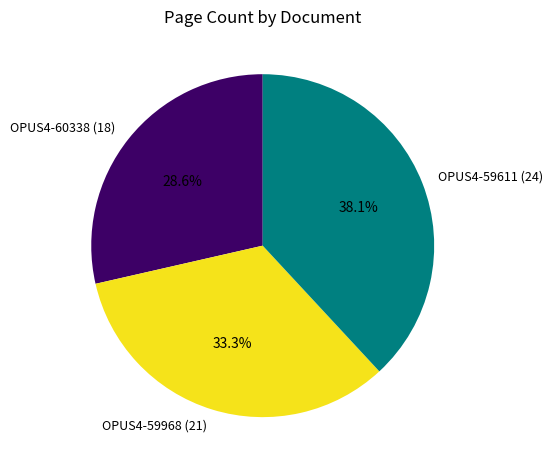

To the nearest percent, what is the difference between the OPUS4-59968 (21) and OPUS4-59611 (24) slice percentages?

5%